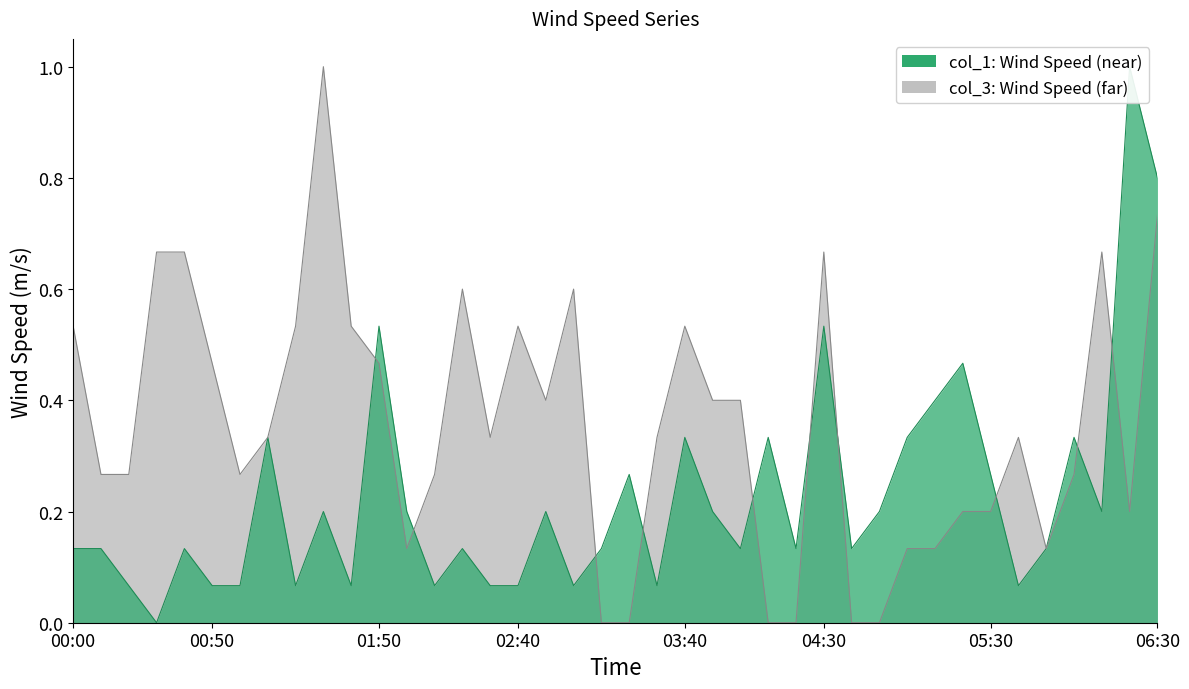

Reading left to right, list all the values displayed in this chart.

col_1 line: 0.1	0.1	0.1	0.0	0.1	0.1	0.1	0.3	0.1	0.2	0.1	0.5	0.2	0.1	0.1	0.1	0.1	0.2	0.1	0.1	0.3	0.1	0.3	0.2	0.1	0.3	0.1	0.5	0.1	0.2	0.3	0.4	0.5	0.3	0.1	0.1	0.3	0.2	1.0	0.8
col_3 line: 0.5	0.3	0.3	0.7	0.7	0.5	0.3	0.3	0.5	1.0	0.5	0.5	0.1	0.3	0.6	0.3	0.5	0.4	0.6	0.0	0.0	0.3	0.5	0.4	0.4	0.0	0.0	0.7	0.0	0.0	0.1	0.1	0.2	0.2	0.3	0.1	0.3	0.7	0.2	0.7